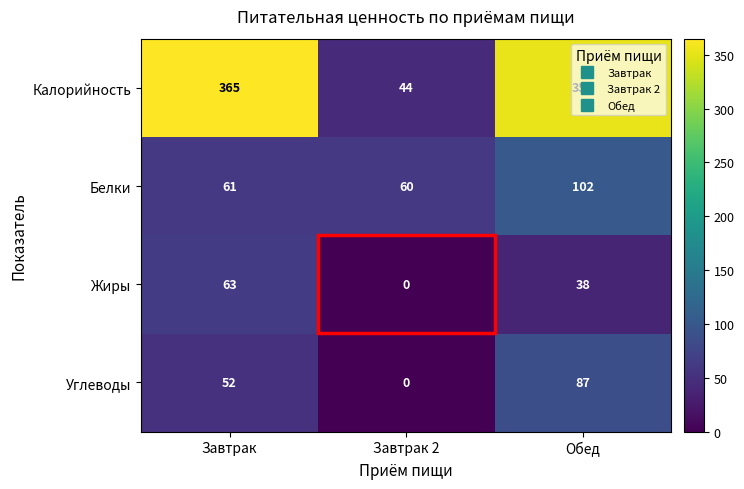

The value of Жиры at Завтрак is 106. True or false?

False